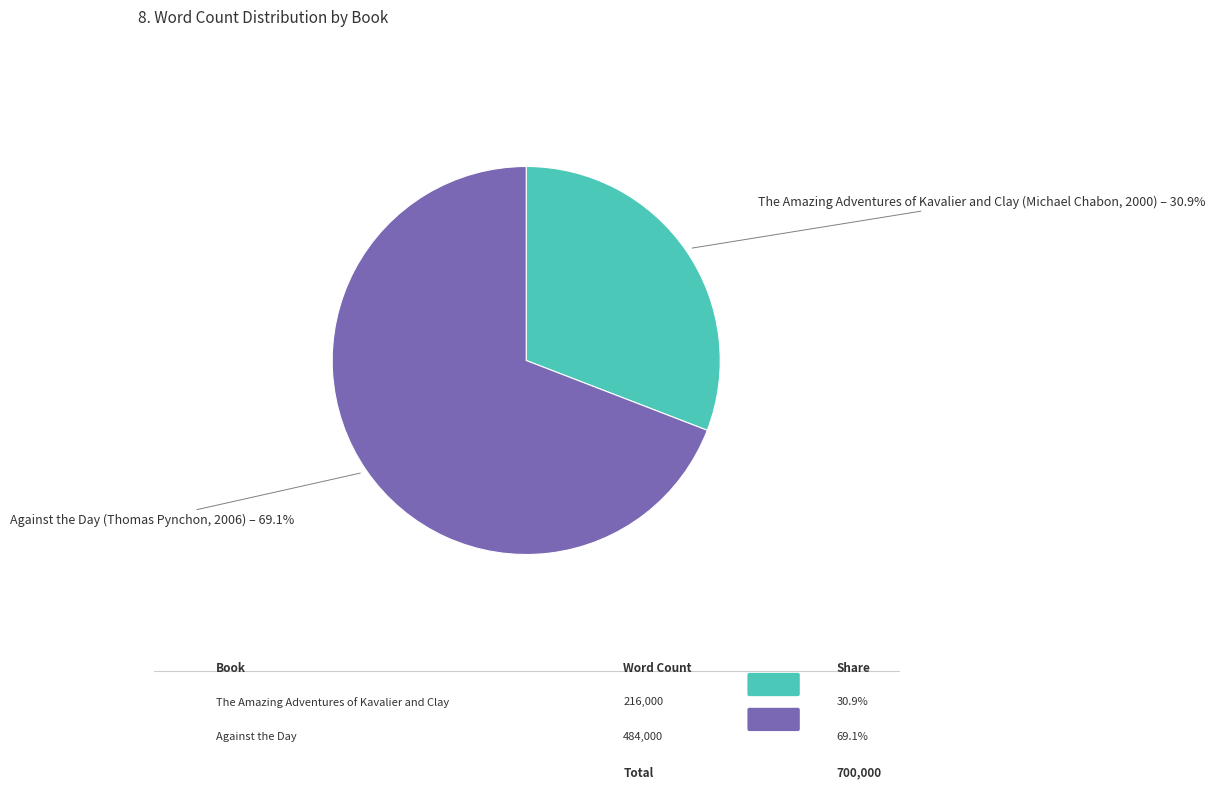

To the nearest percent, what percentage of the pie is Against the Day (Thomas Pynchon, 2006)?

69%